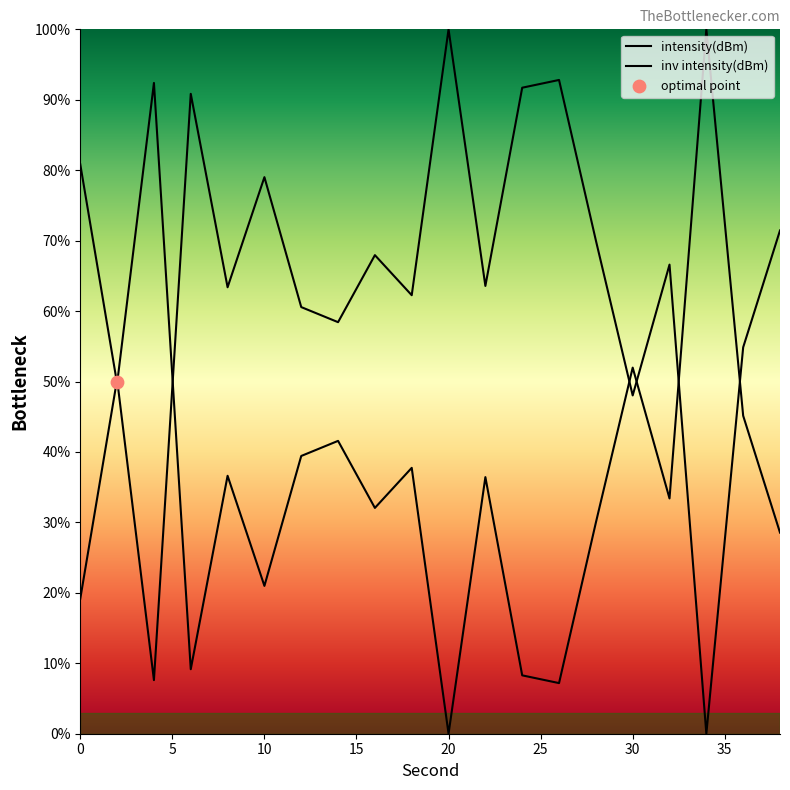

What are all the series names shown in the legend?

intensity(dBm), inv intensity(dBm)